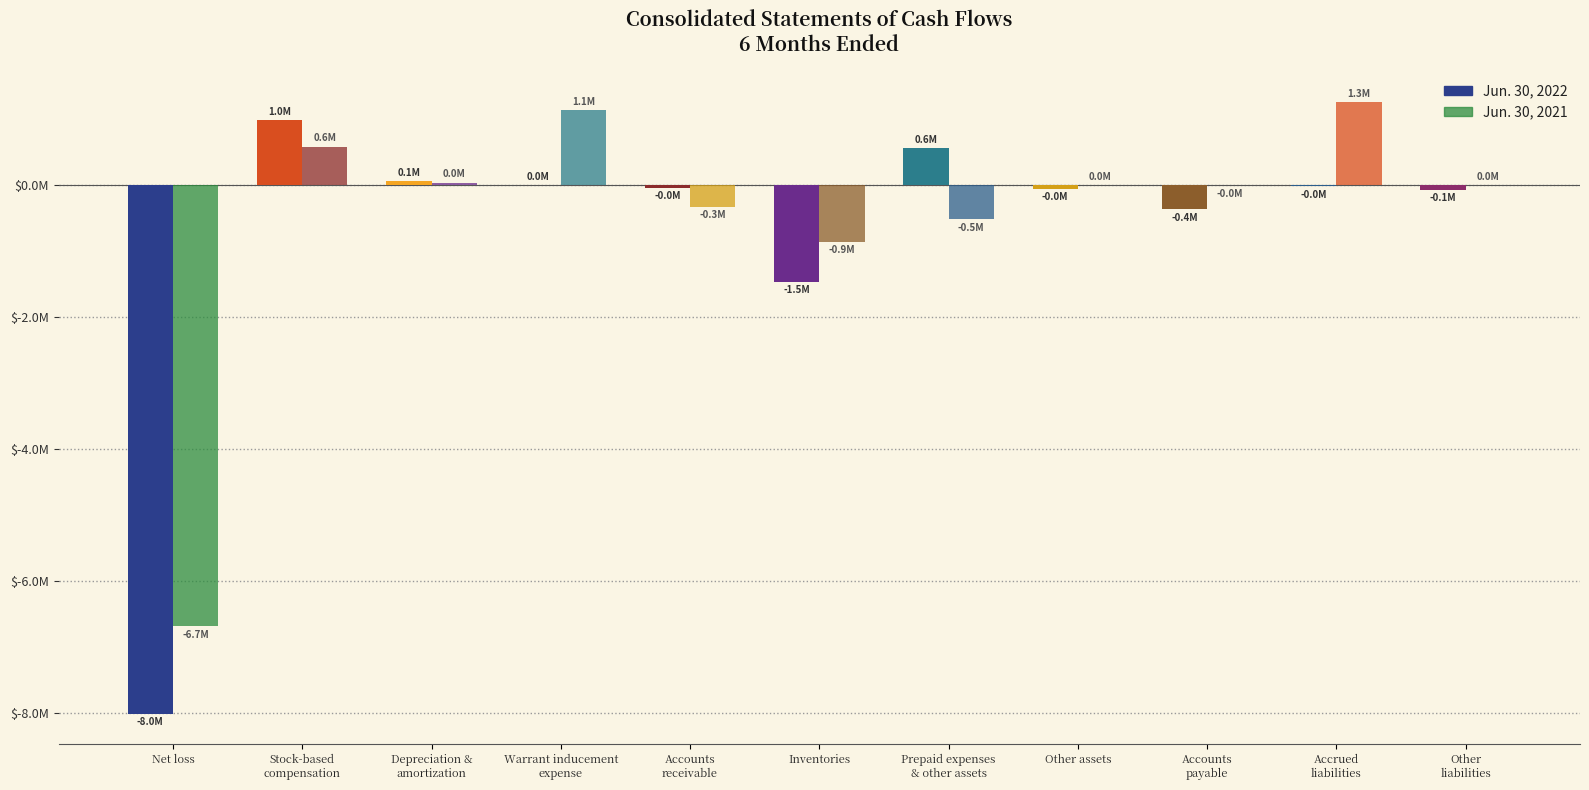

Are the bars horizontal?

No